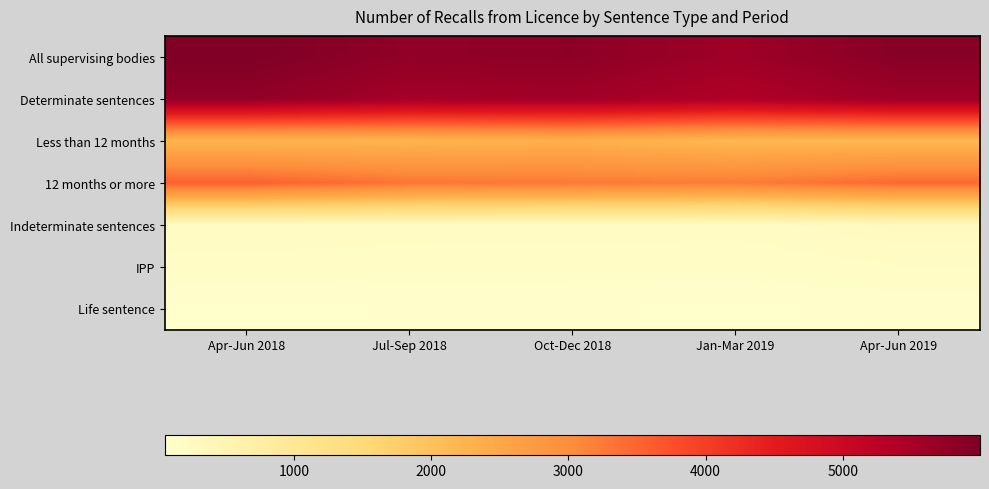

Which series has the largest total across all categories?

All supervising bodies